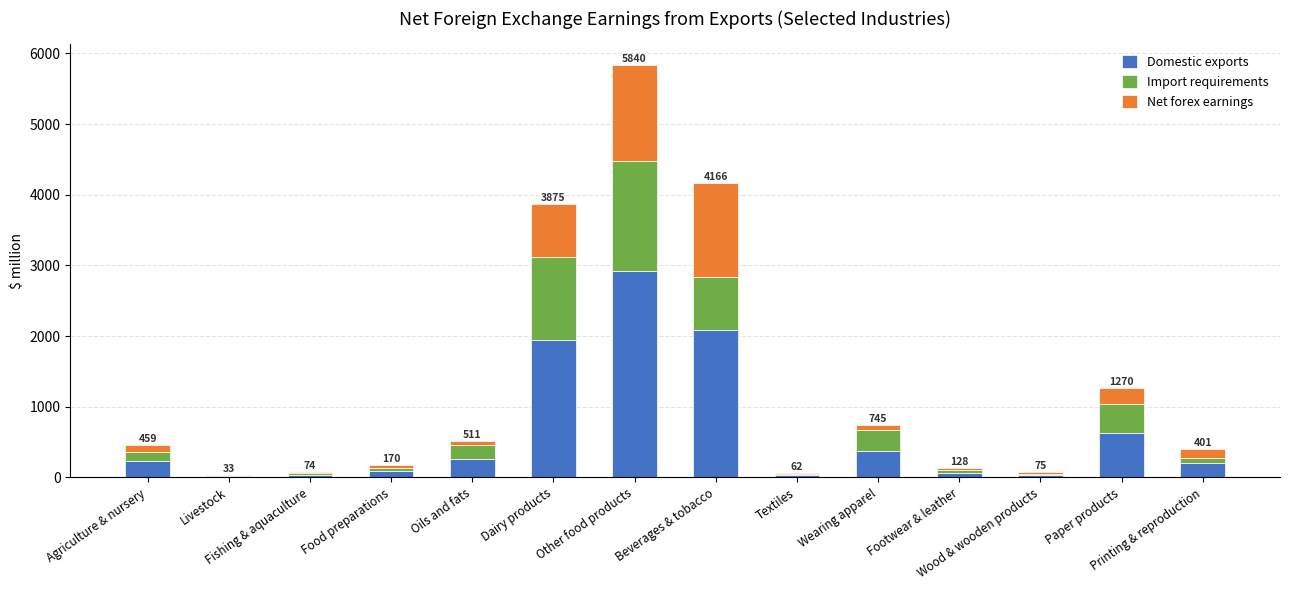

What are all the series names shown in the legend?

Domestic exports, Import requirements, Net forex earnings